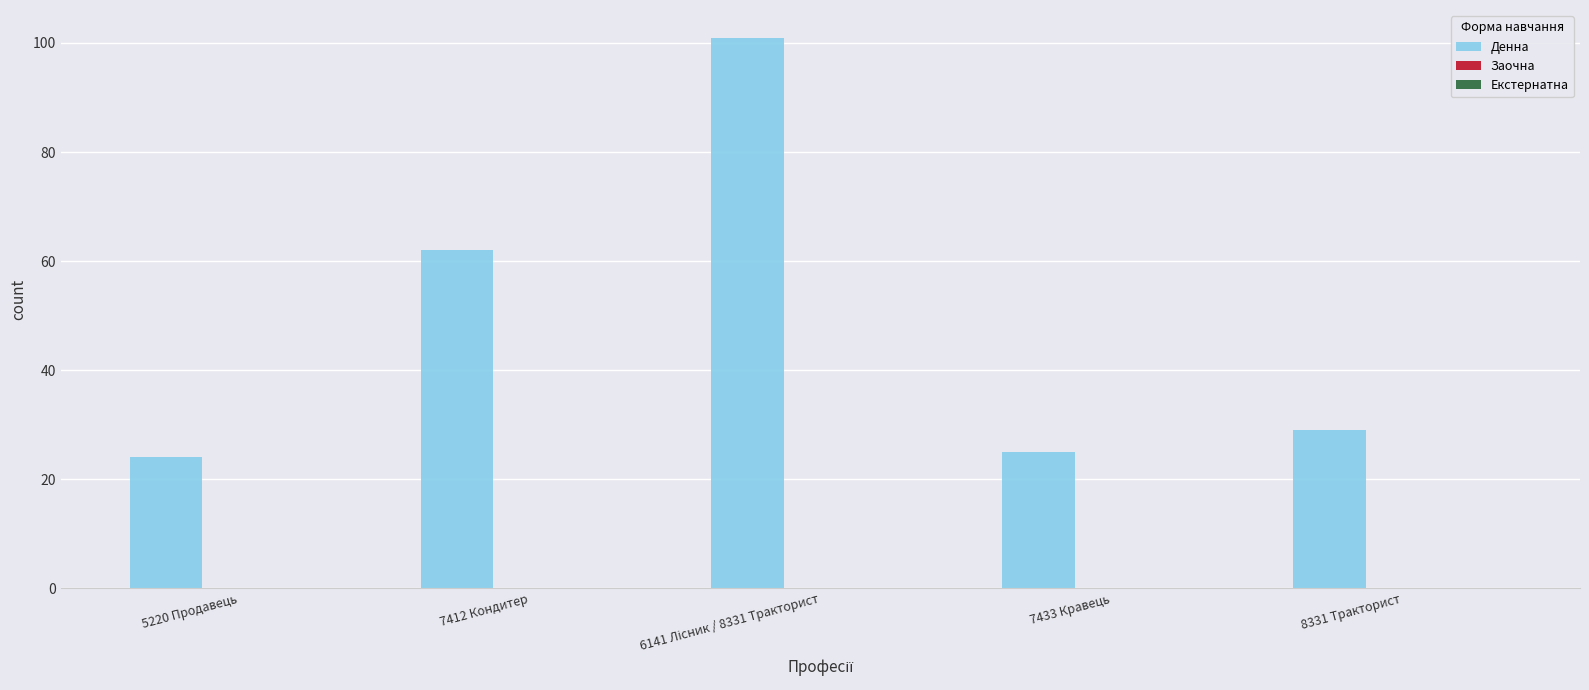

Which has a higher value, 8331 Тракторист or 5220 Продавець?

8331 Тракторист